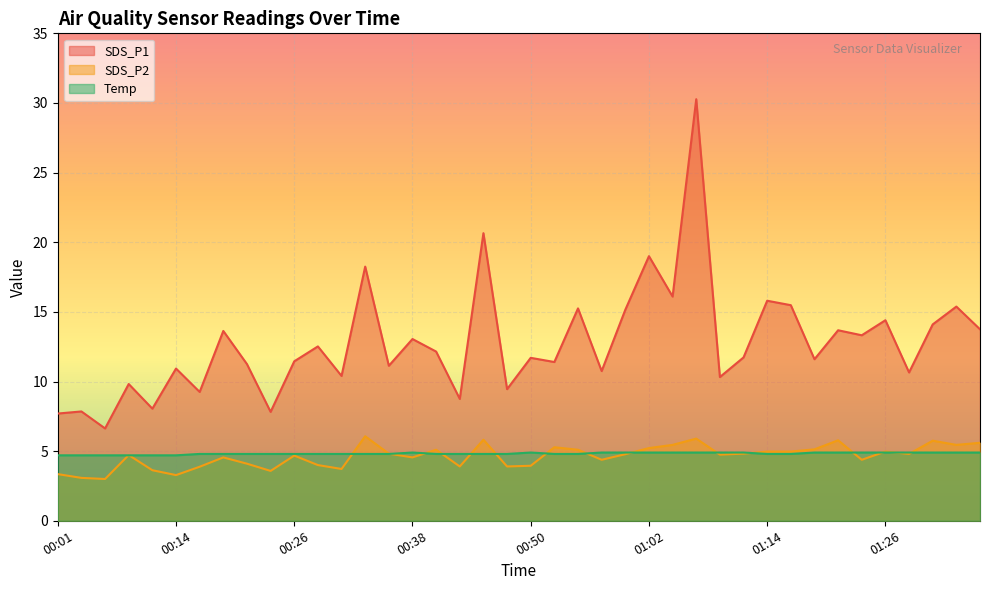

At which category does the chart reach its peak across all series?

01:07